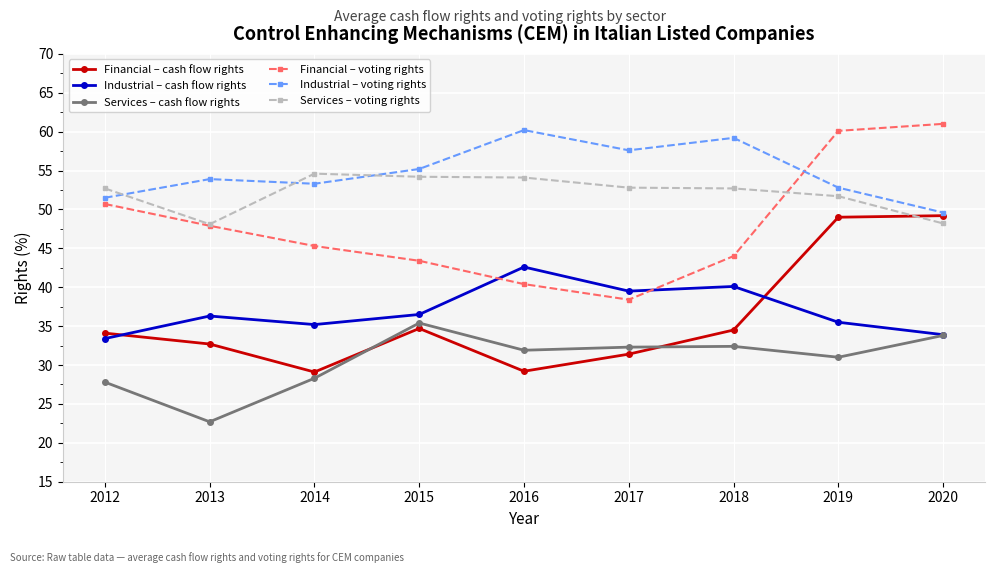

Does the chart display data point markers on the line(s)?

Yes